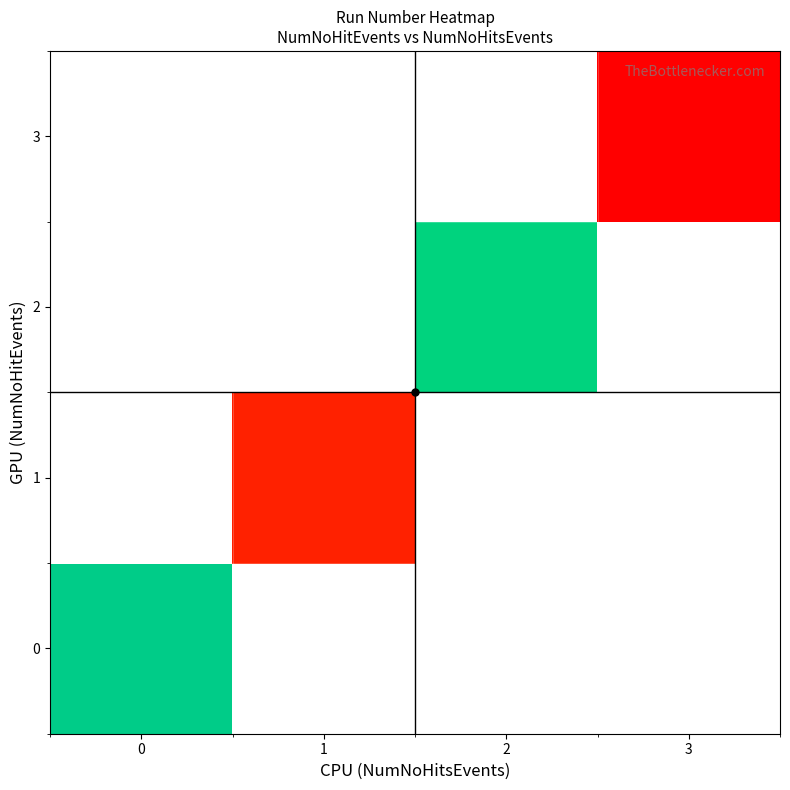

What is the maximum value shown in the chart?

366365644.9